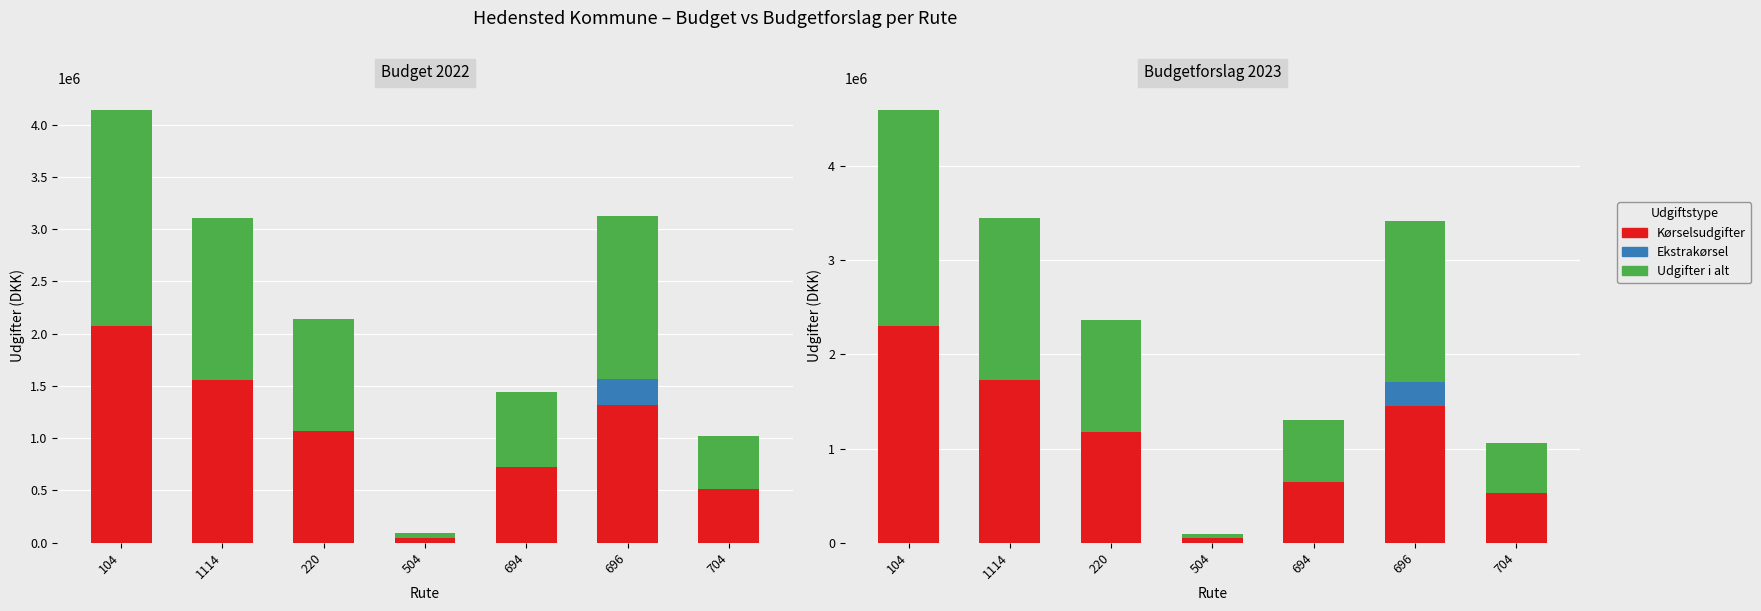

Reading right to left, list all the values displayed in this chart.

Kørselsudgifter (B2022): 512324.9	1322069.2	721847.2	46568.9	1068322.7	1552303.2	2070564.0
Ekstrakørsel (B2022): 0.0	241000.0	0.0	0.0	0.0	0.0	0.0
Udgifter i alt (B2022): 512324.9	1563069.2	721847.2	46569.0	1068322.7	1552303.2	2070564.0
Kørselsudgifter (BF2023): 527255.0	1447568.1	649630.6	48983.2	1181012.6	1727373.3	2299799.3
Ekstrakørsel (BF2023): 0.0	262378.0	0.0	0.0	0.0	0.0	0.0
Udgifter i alt (BF2023): 527255.0	1709946.0	649630.5	48983.2	1181012.6	1727373.3	2299799.3